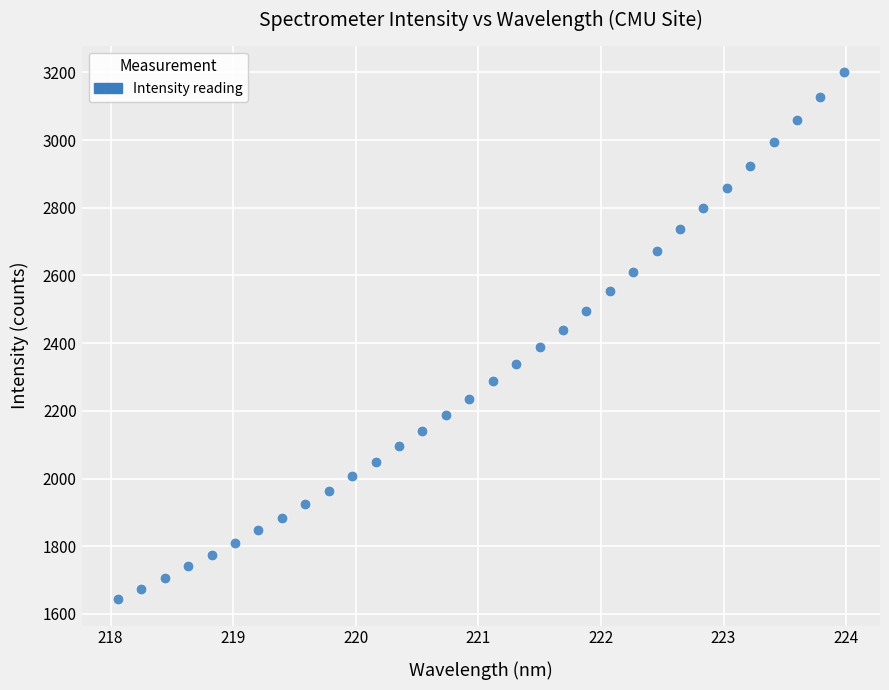

What is the range of X values (max minus min)?

5.9